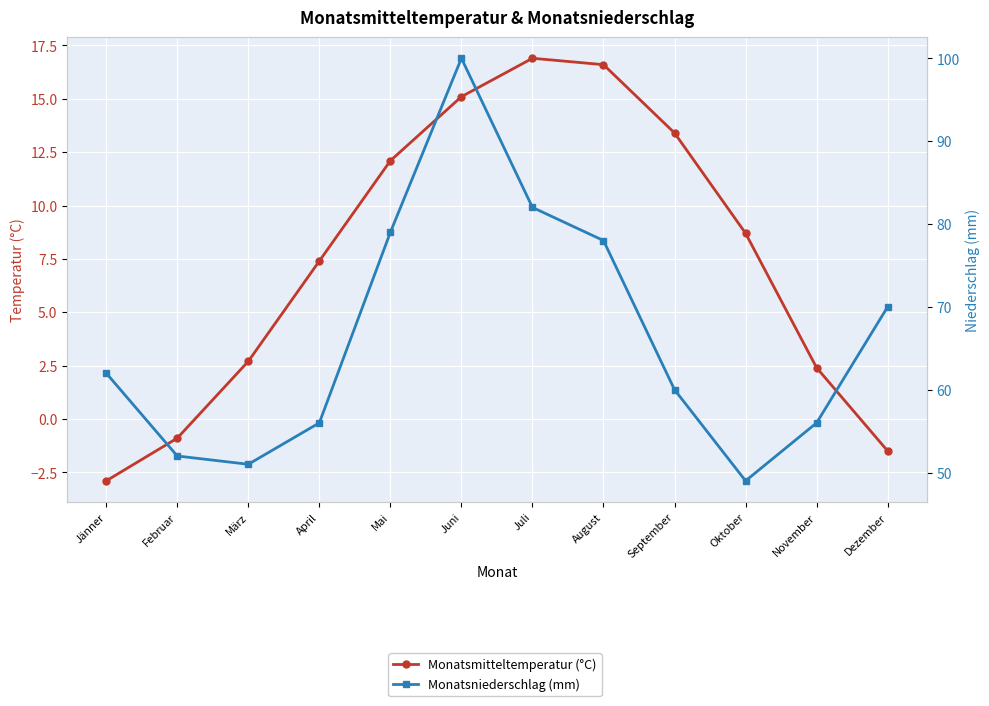

Reading left to right, transcribe all the data shown in this chart.

Monatsmitteltemperatur (°C): Jänner=-2.9	Februar=-0.9	März=2.7	April=7.4	Mai=12.1	Juni=15.1	Juli=16.9	August=16.6	September=13.4	Oktober=8.7	November=2.4	Dezember=-1.5
Monatsniederschlag (mm): Jänner=62.0	Februar=52.0	März=51.0	April=56.0	Mai=79.0	Juni=100.0	Juli=82.0	August=78.0	September=60.0	Oktober=49.0	November=56.0	Dezember=70.0